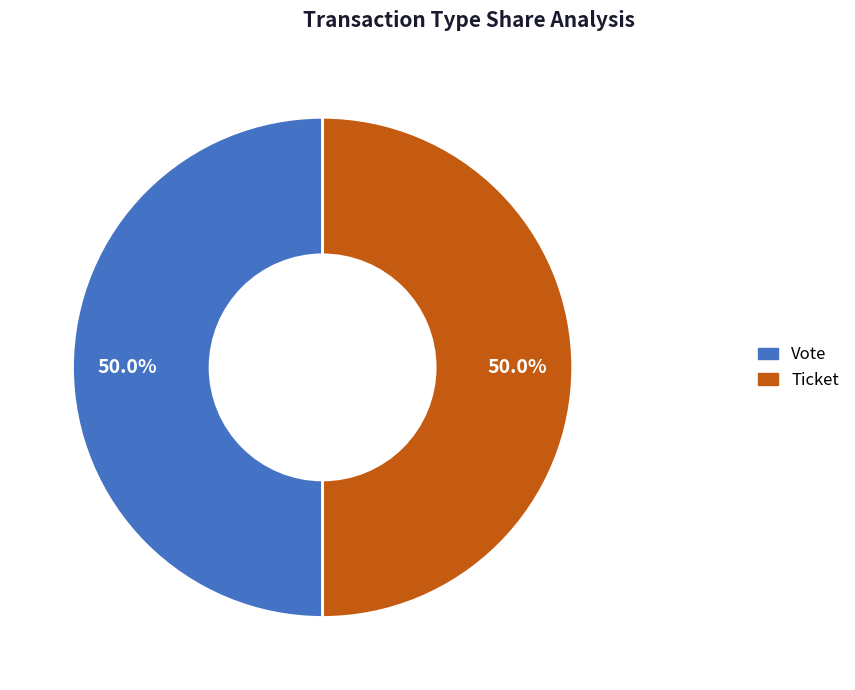

What portion of the pie excludes Ticket?

50.0%